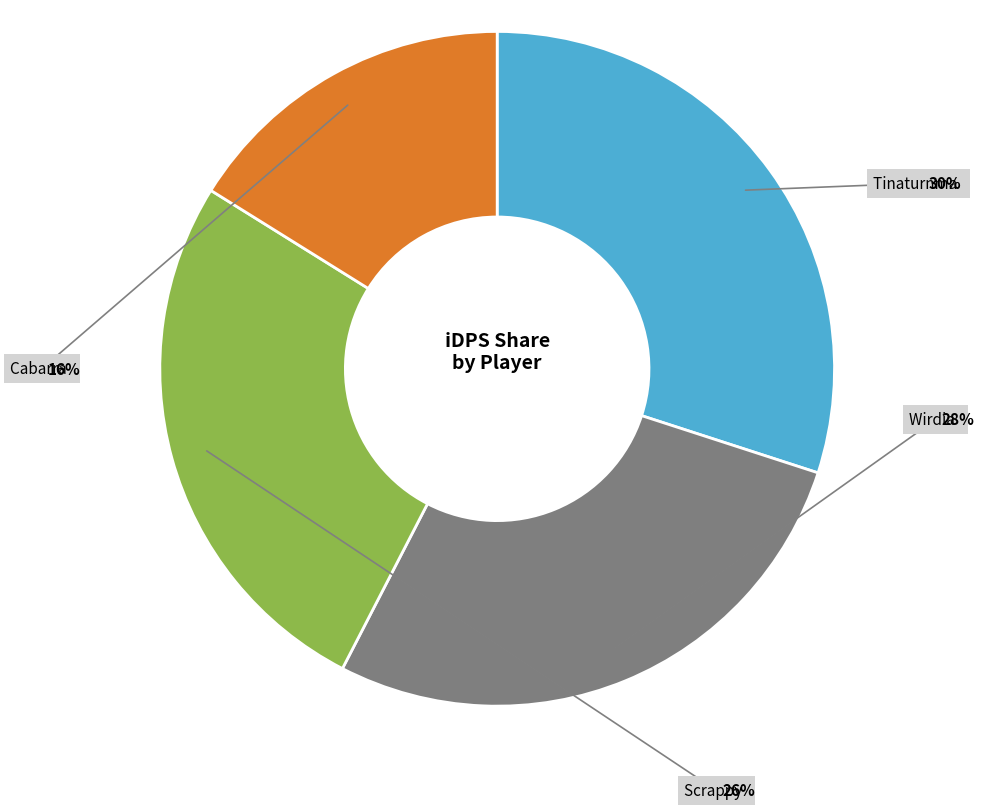

To the nearest percent, what is the combined percentage of Scrappy and Wirdia?

54%